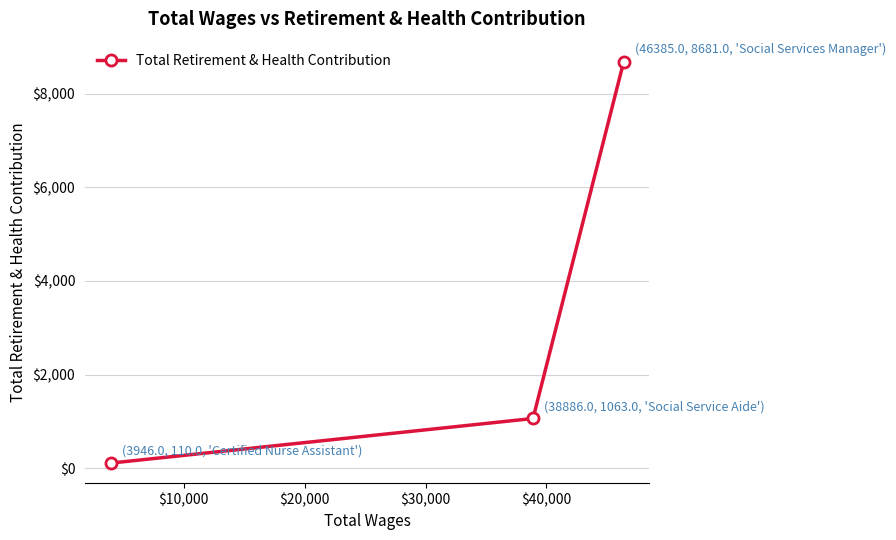

What is the sum of all values?

9854